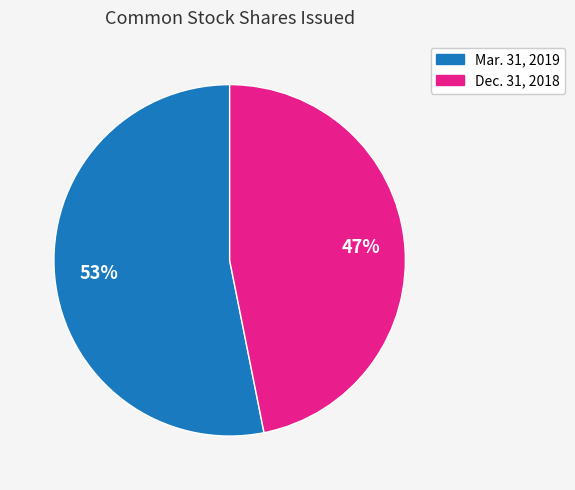

To the nearest percent, what is the difference between the largest and smallest slice percentages?

6%